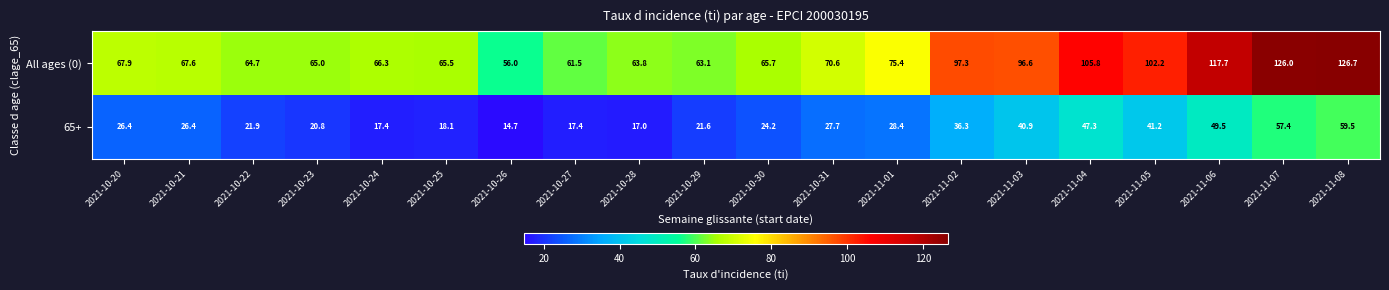

Which series has the largest total across all categories?

All ages (0)